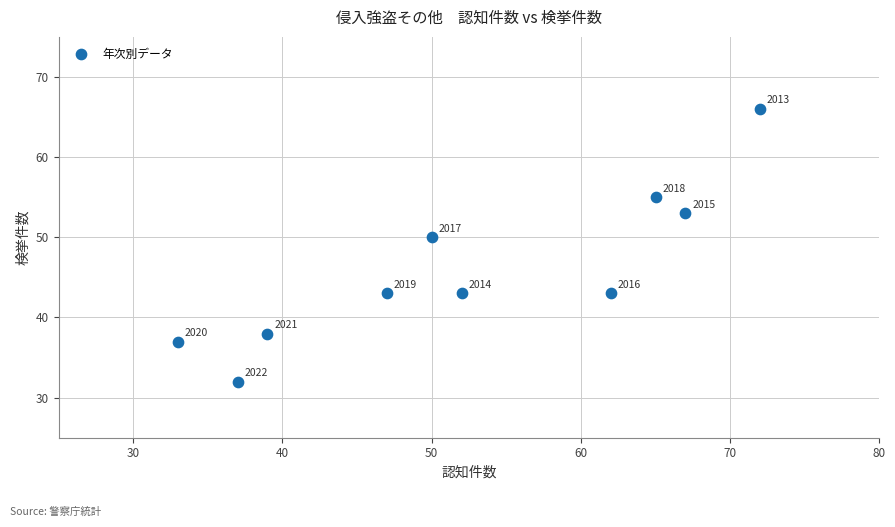

What is the average Y value?

46